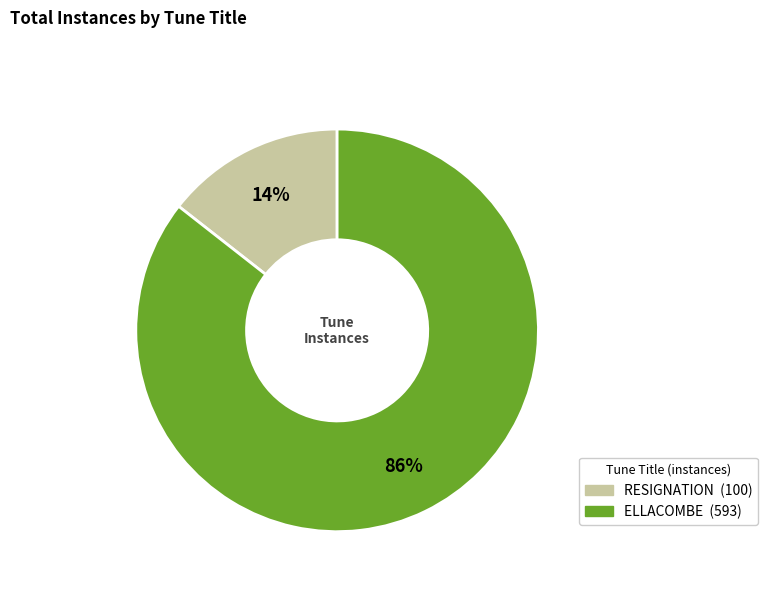

Approximately how many times larger is the value at RESIGNATION compared to ELLACOMBE?

0.2